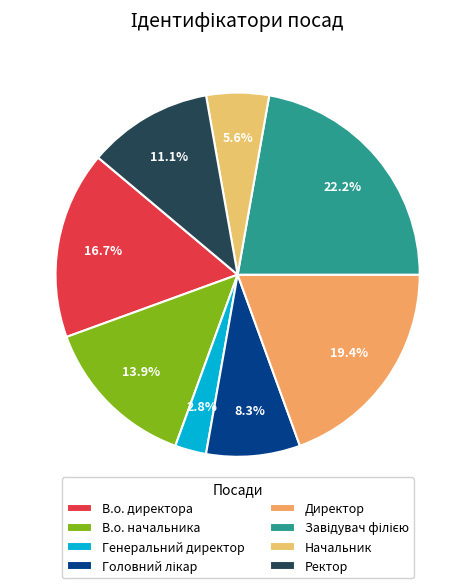

Do Генеральний директор and Ректор together represent more than half of the pie?

No